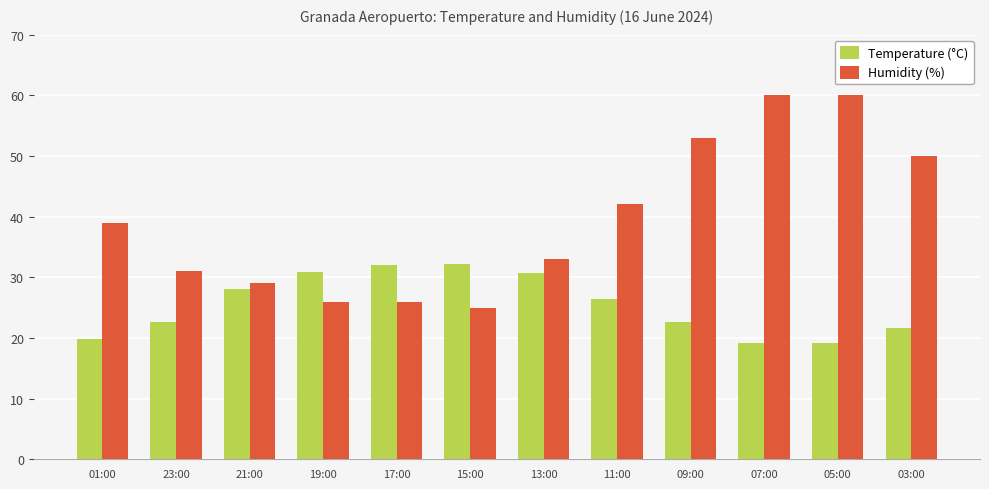

The value of Temperature (°C) at 05:00 is 19.2. True or false?

True